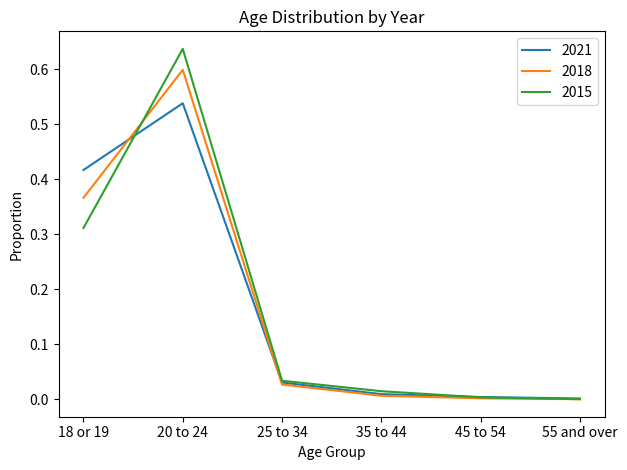

Between 18 or 19 and 45 to 54, which series saw the biggest shift?

2021